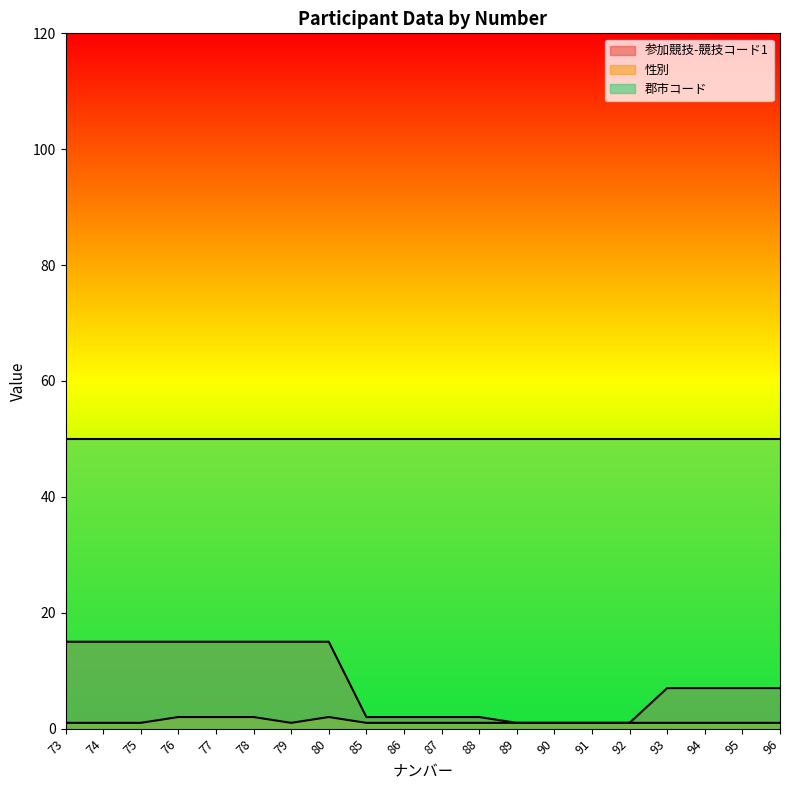

True or false: 参加競技-競技コード1 and 性別 intersect in this chart.

False